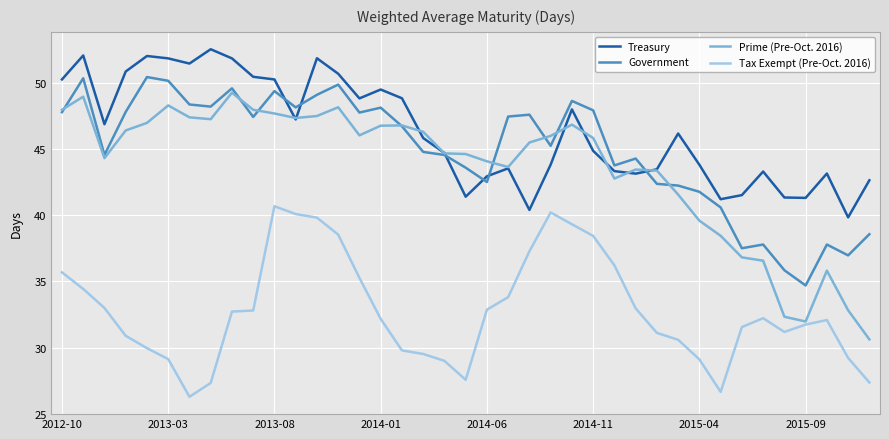

What is the maximum value shown in the chart?

52.5